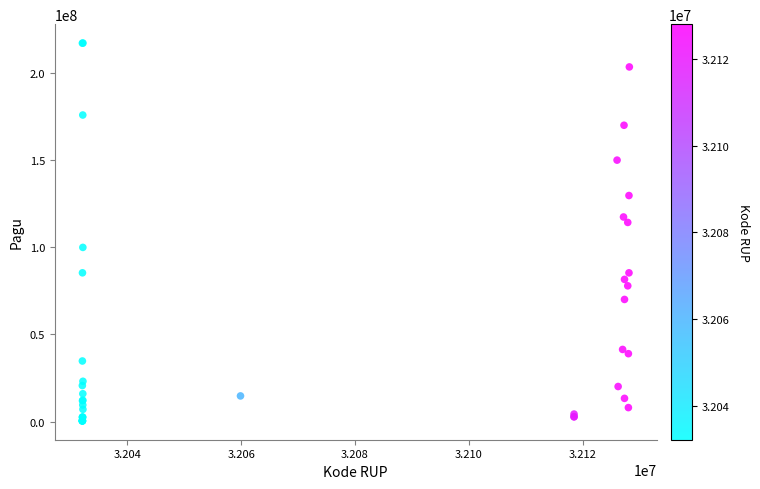

What Y value in the scatter plot is closest to 108830000?

114296000